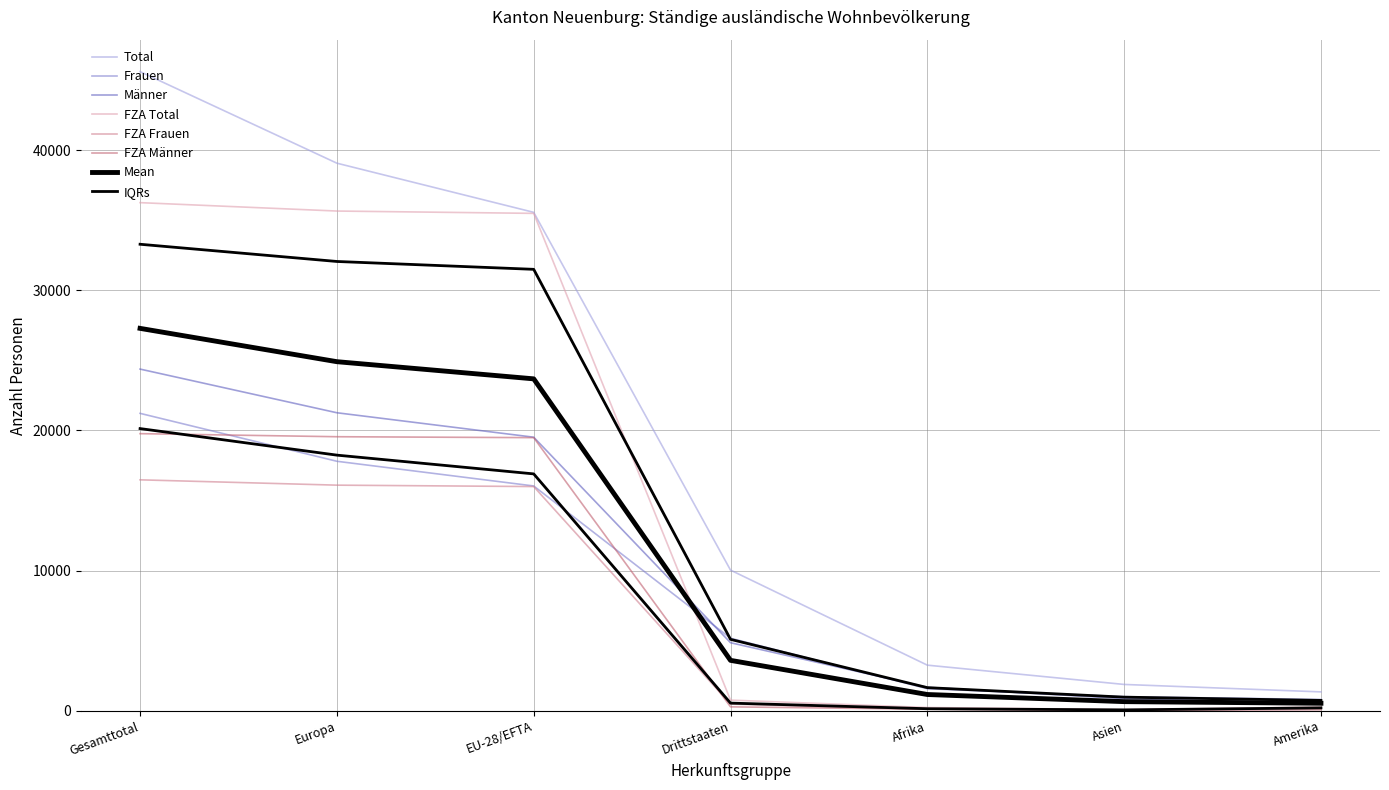

Where does the Frauen series first go above 5180?

Gesamttotal